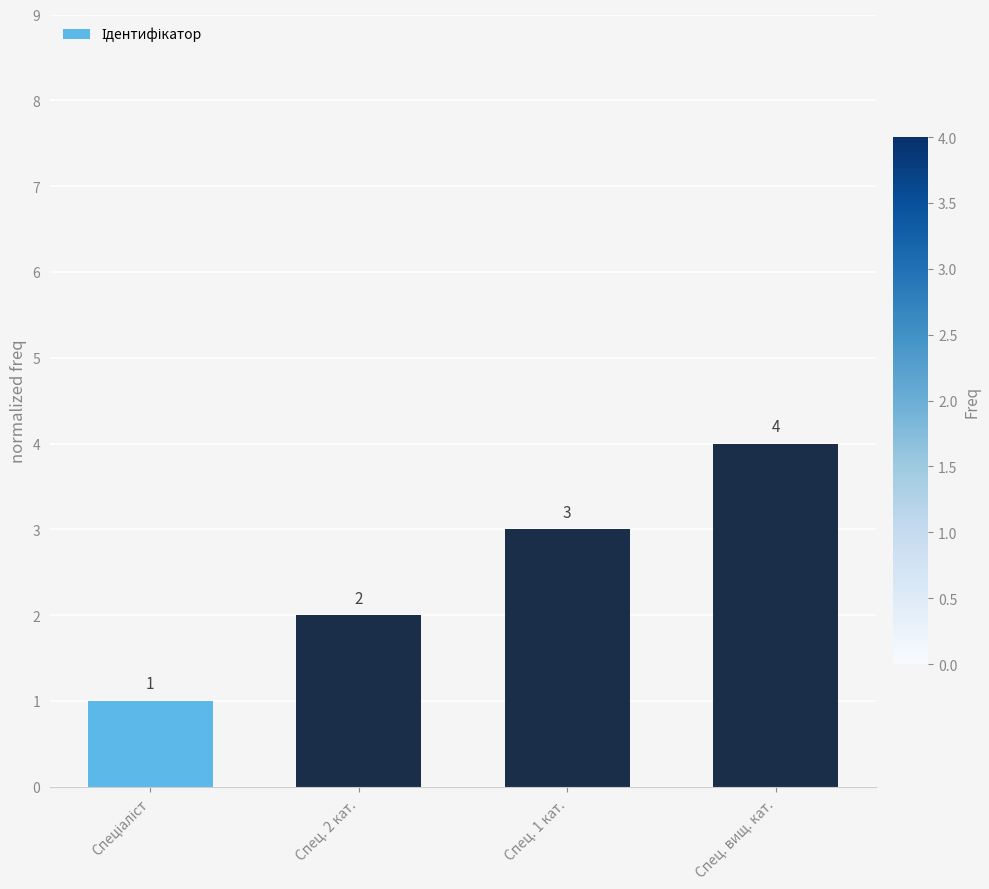

Reading left to right, extract all data points from this chart.

1	2	3	4